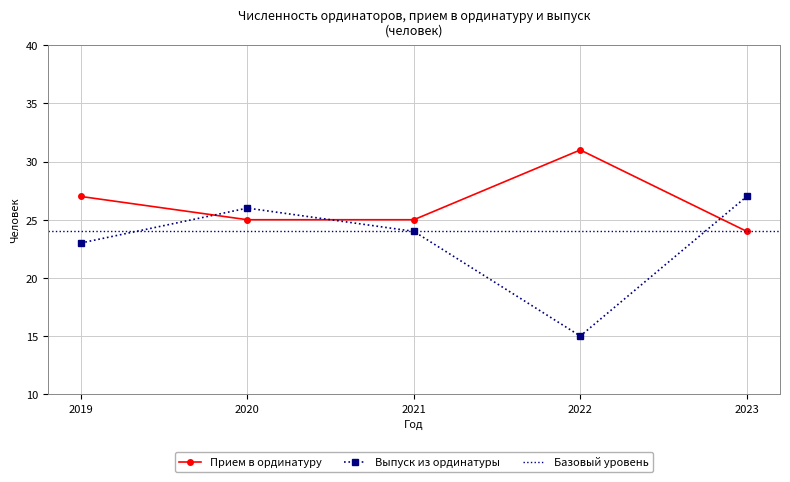

Reading right to left, what are all the values shown in this chart?

Прием в ординатуру: 24	31	25	25	27
Выпуск из ординатуры: 27	15	24	26	23